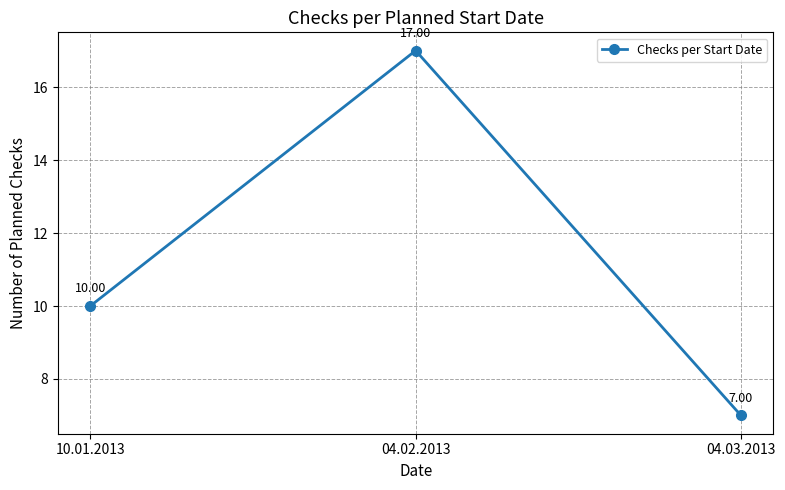

Rank the categories by value from highest to lowest.

04.02.2013, 10.01.2013, 04.03.2013